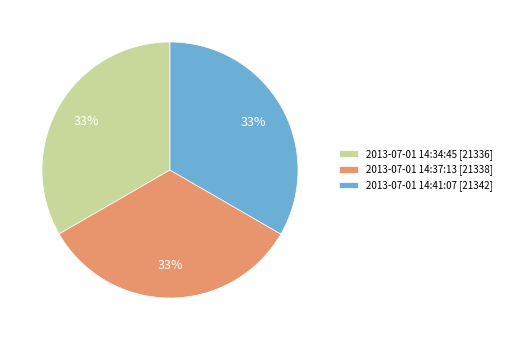

Combined, do 2013-07-01 14:41:07 [21342] and 2013-07-01 14:34:45 [21336] account for over 50%?

Yes